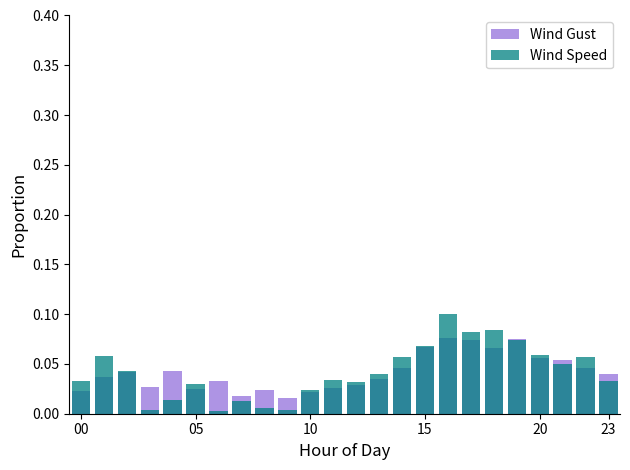

The value of Wind Speed at 17 is 0.1. True or false?

False